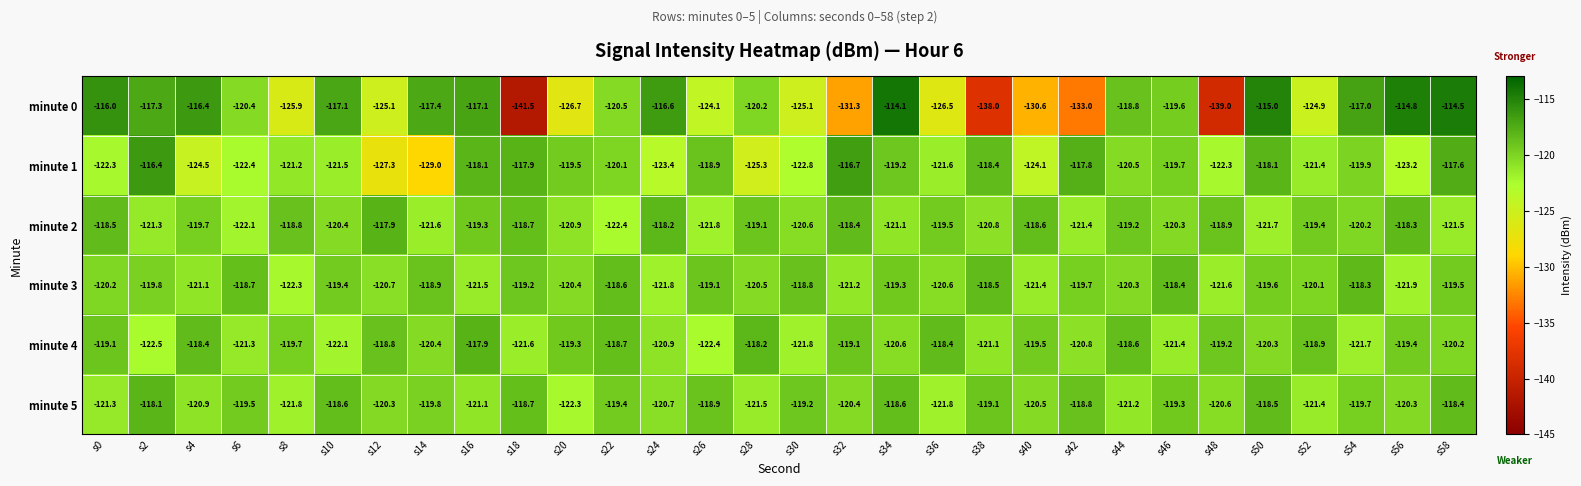

What value does the minute 0 series have at s4?

-116.4